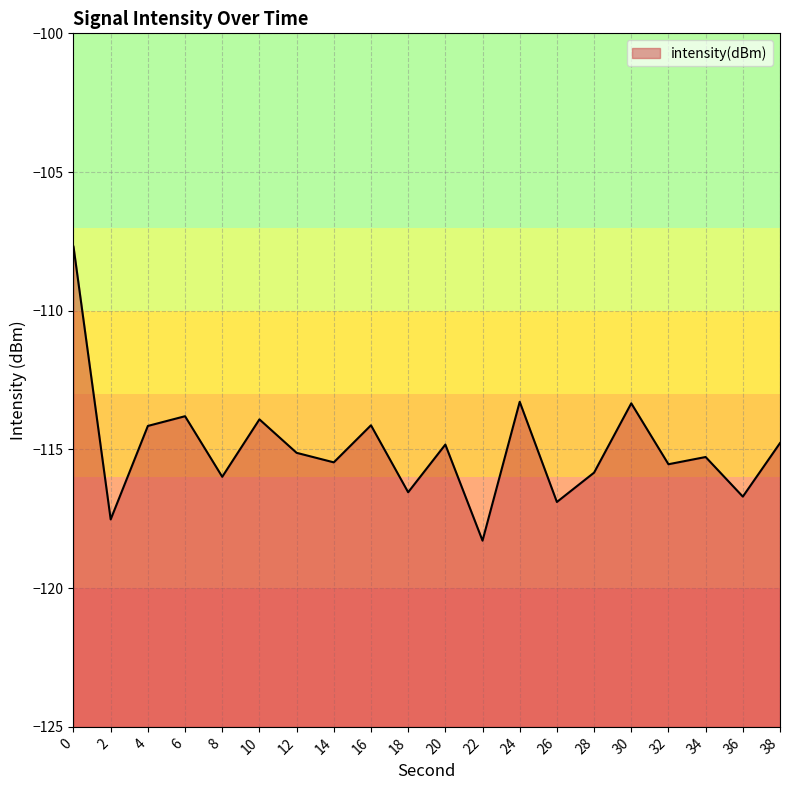

At which label is the value closest to -112?

24